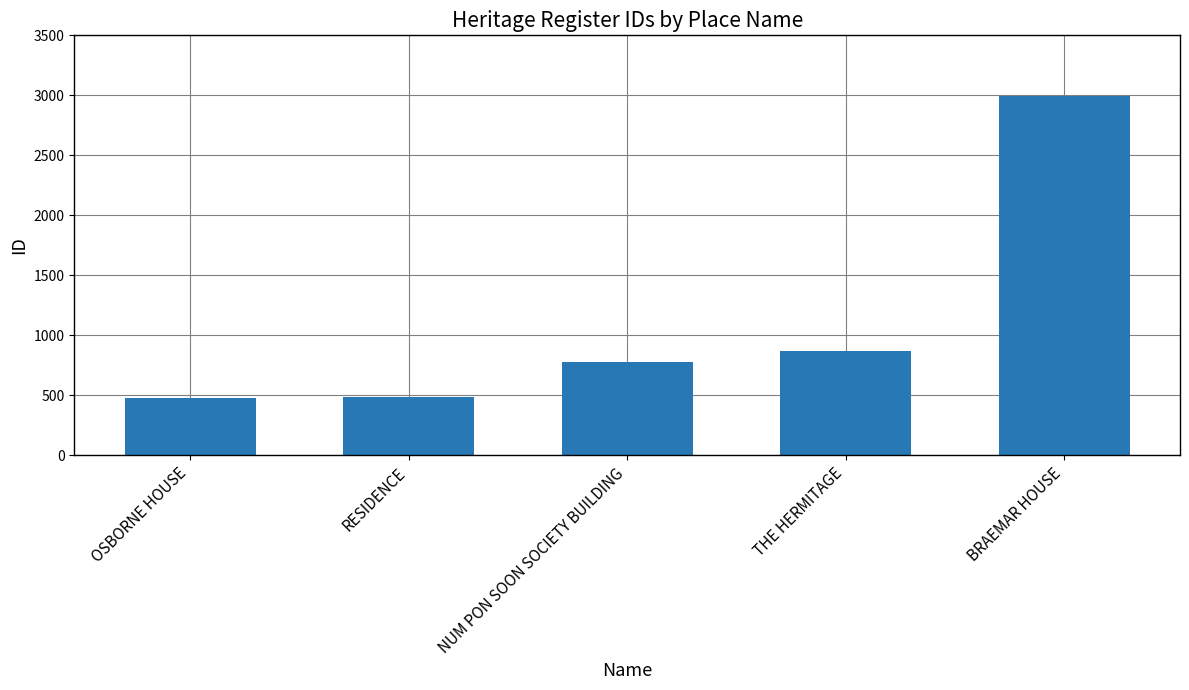

Does the chart contain stacked bars?

No